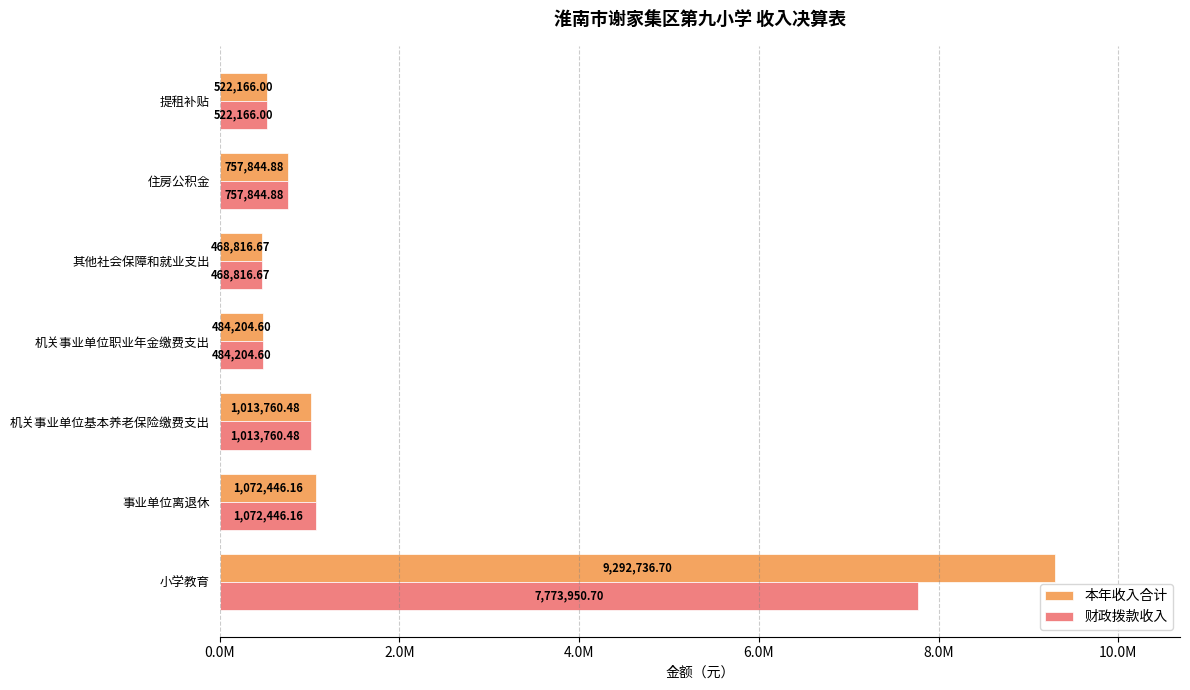

What are all the series names shown in the legend?

本年收入合计, 财政拨款收入